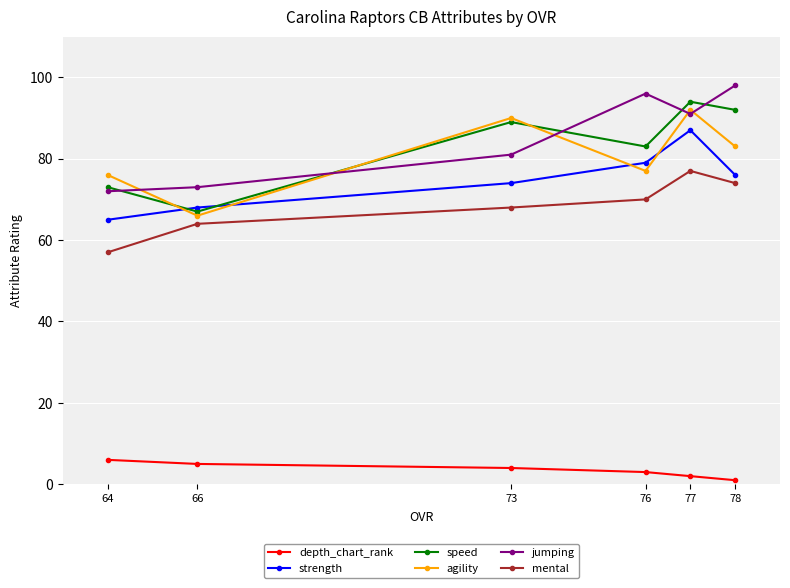

Is the value of depth_chart_rank at 64 greater than the value of agility at 78?

No